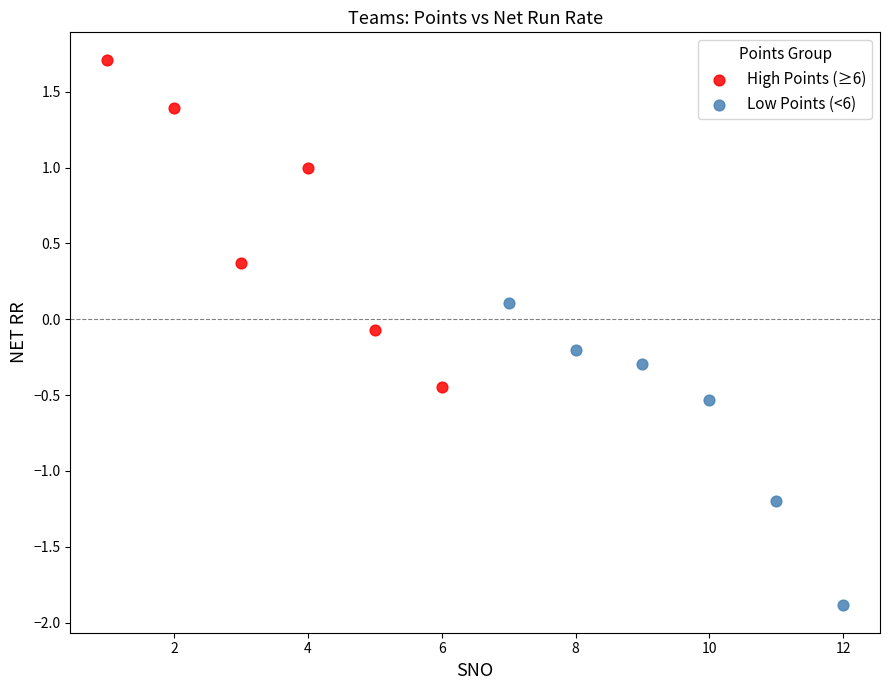

Which series reaches the maximum Y coordinate?

High Points (≥6)